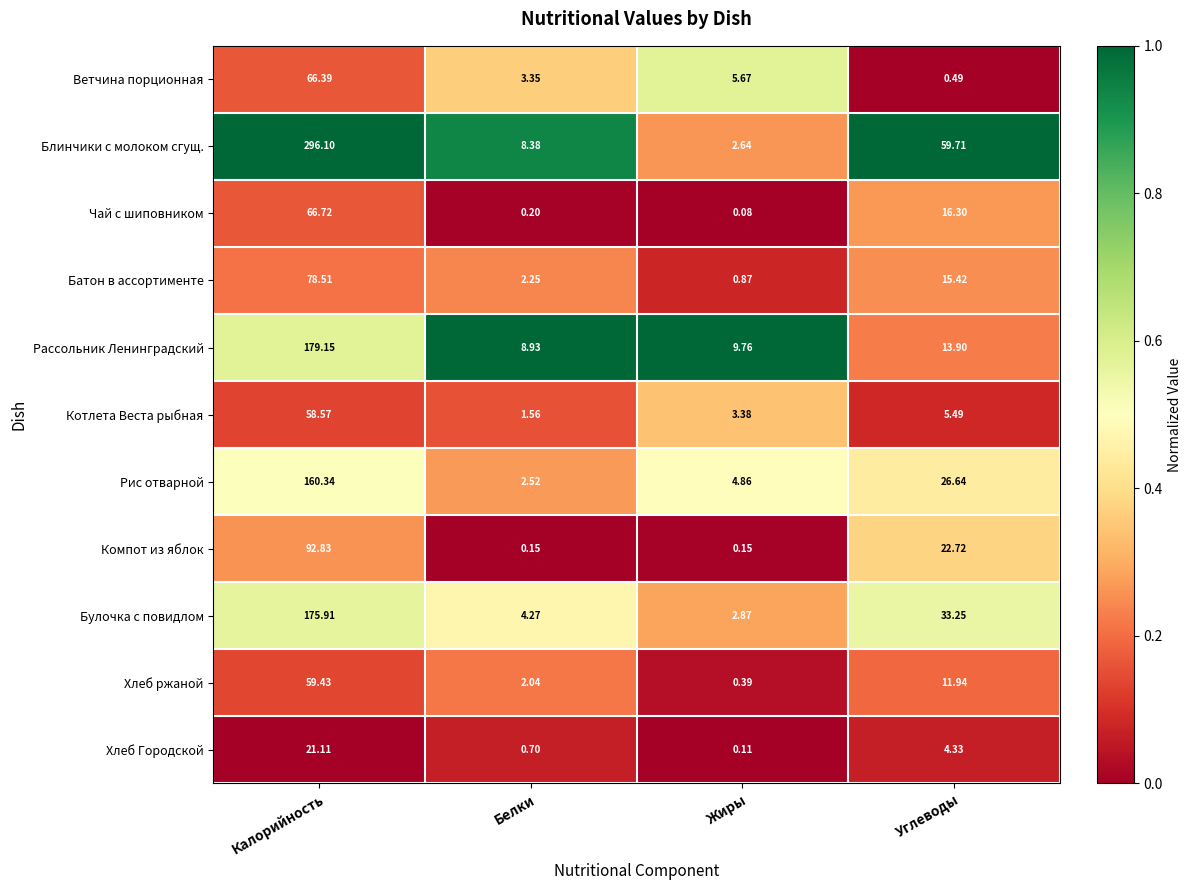

How many series are shown in this chart?

11